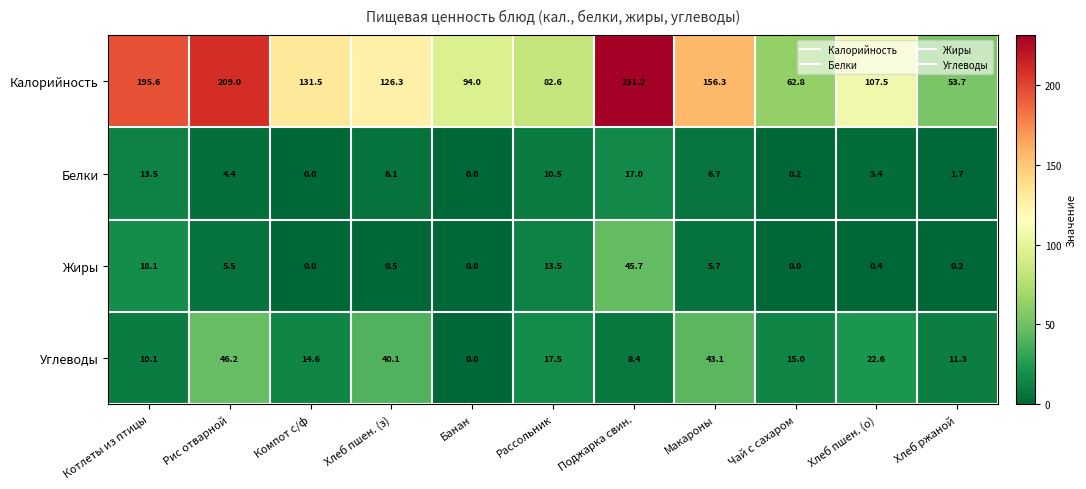

What is the sum of all Углеводы values?

228.9